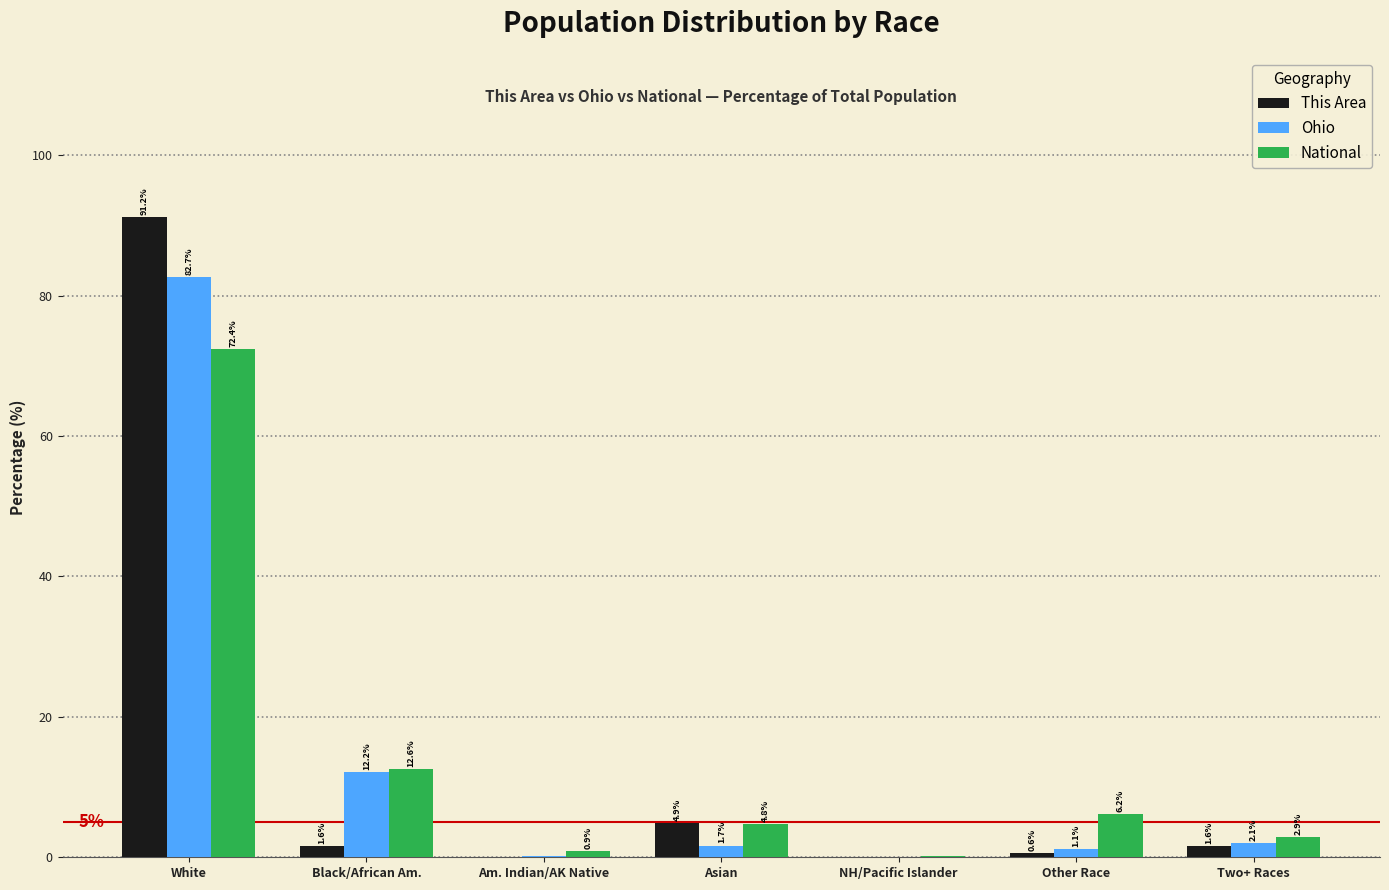

Are the bars grouped side by side (vs. stacked)?

Yes